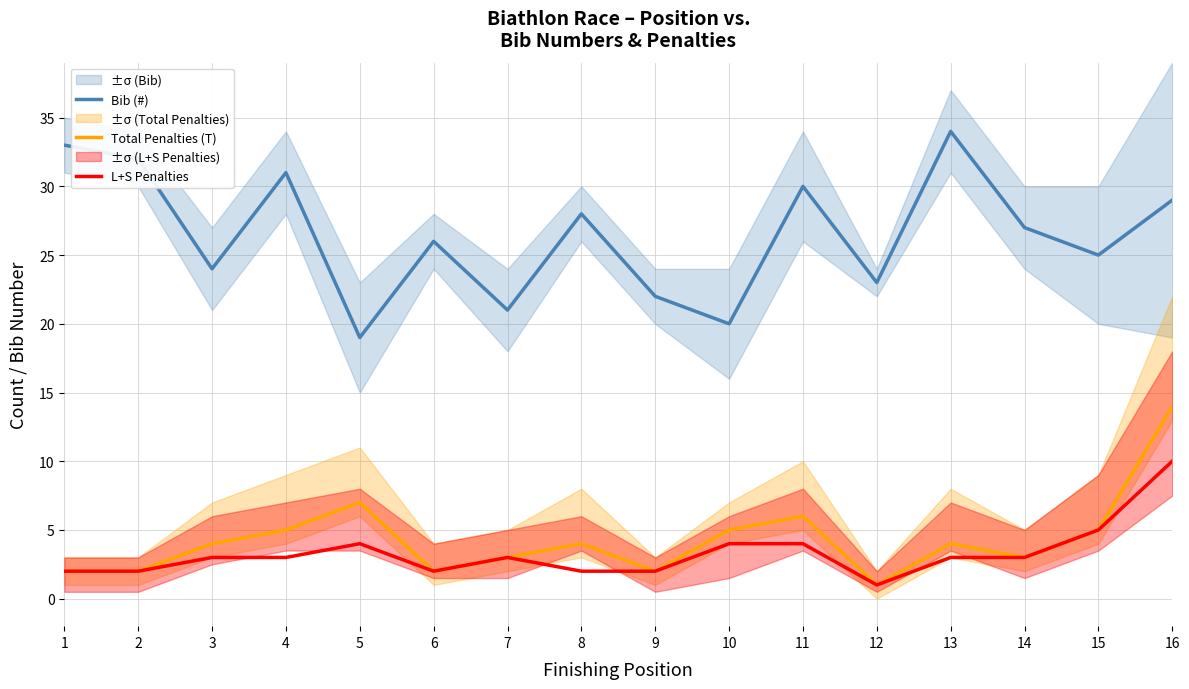

Which series has the widest spread of values?

Bib (#)